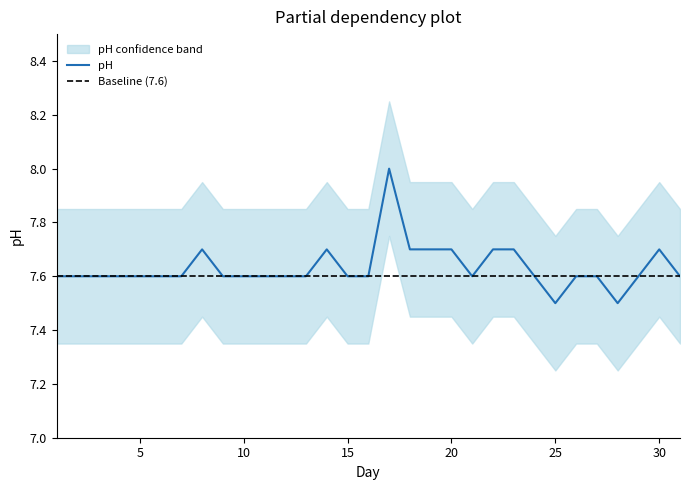

What is the minimum value for pH?

7.5